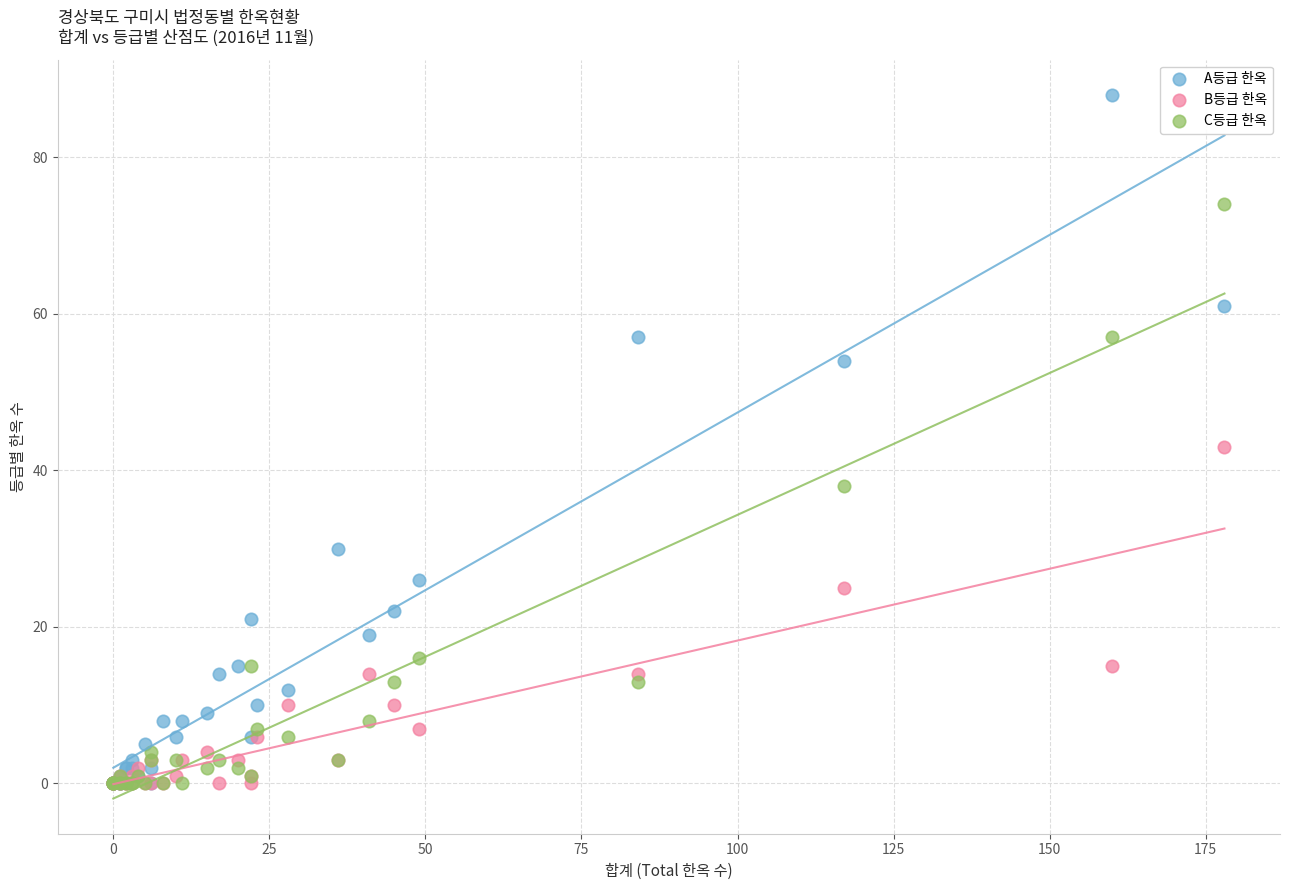

In the A등급 한옥 series, what Y value is closest to 44?

54